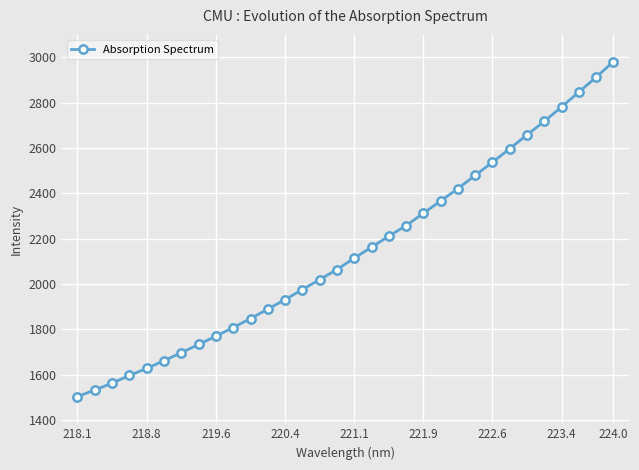

What is the average value?

2143.0